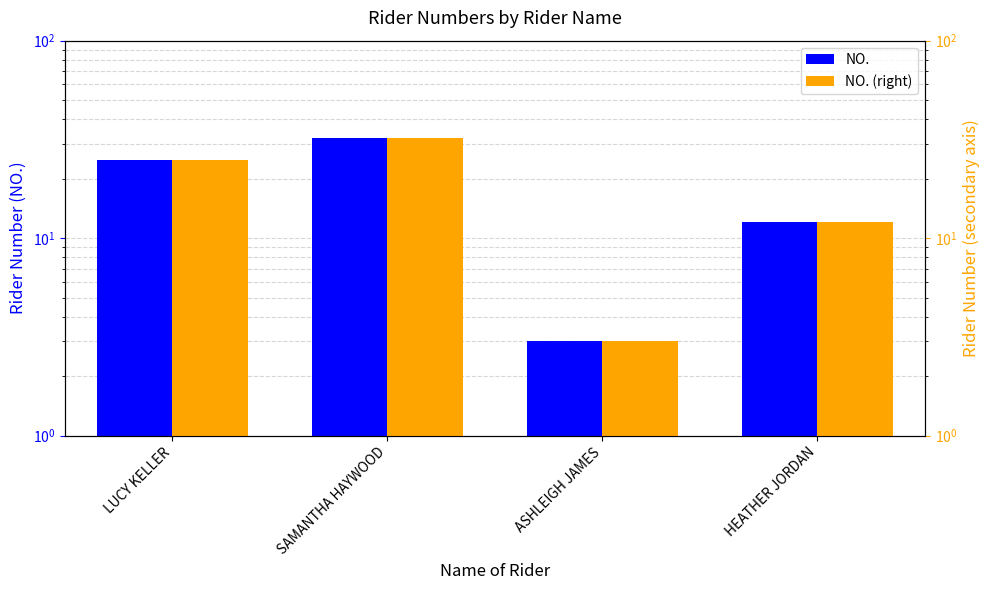

What are all the series names shown in the legend?

NO., NO. (right)